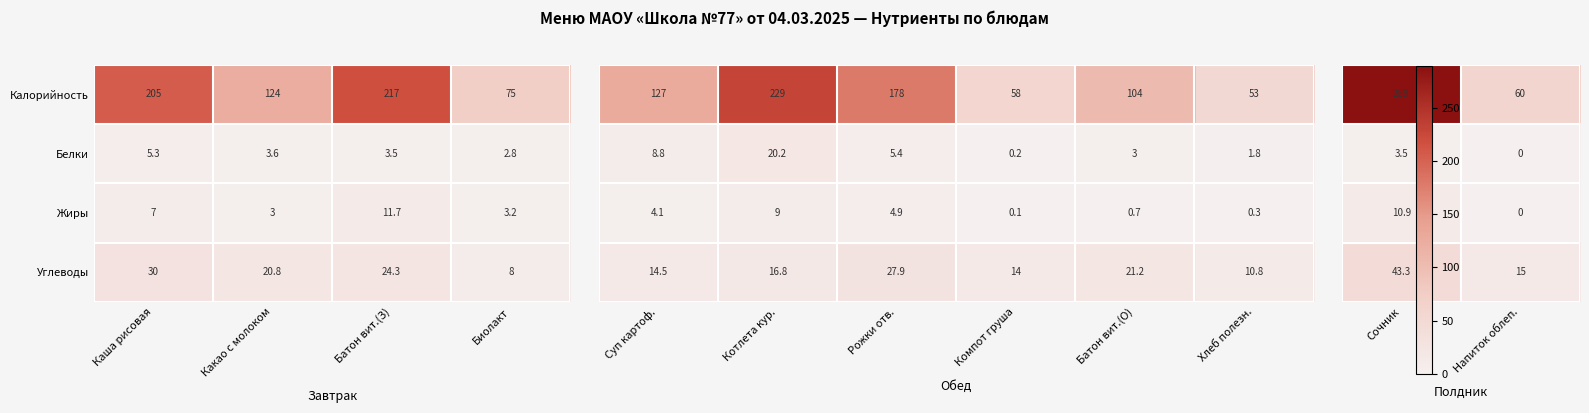

The Жиры series shows 18.8 at Батон вит.(З). True or false?

False